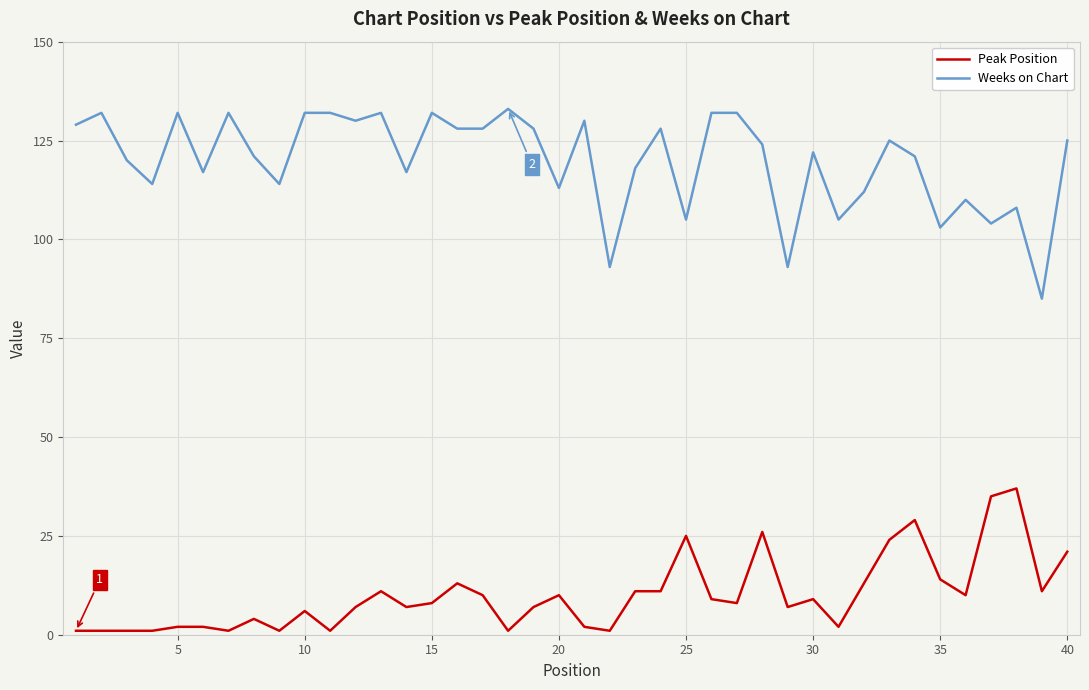

True or false: Weeks on Chart has more than 1 interior local peaks.

True